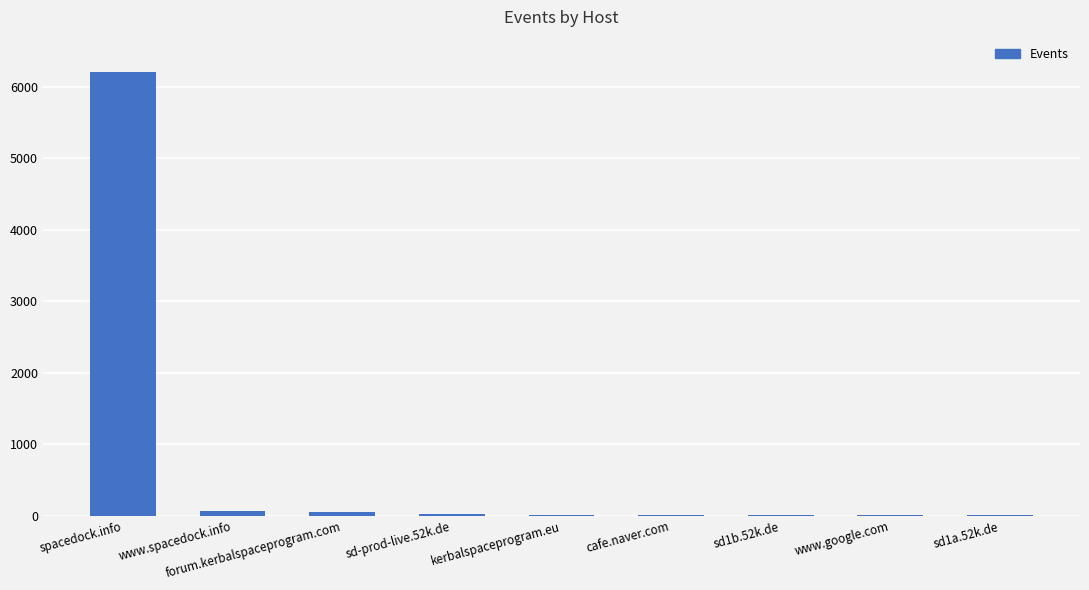

At which category does the chart reach its peak across all series?

spacedock.info